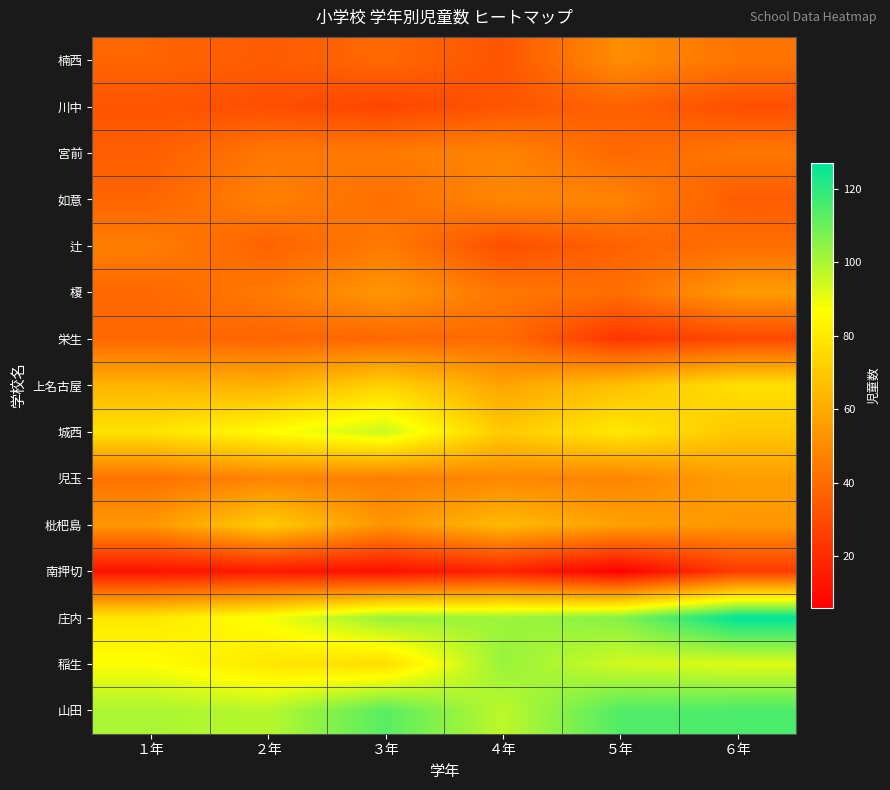

Reading left to right, what are all the values shown in this chart?

楠西: １年=38	２年=35	３年=39	４年=33	５年=51	６年=43
川中: １年=33	２年=31	３年=28	４年=33	５年=37	６年=31
宮前: １年=36	２年=44	３年=45	４年=48	５年=39	６年=44
如意: １年=38	２年=47	３年=41	４年=49	５年=48	６年=35
辻: １年=46	２年=37	３年=45	４年=31	５年=37	６年=41
榎: １年=39	２年=45	３年=54	４年=44	５年=41	６年=55
栄生: １年=39	２年=38	３年=39	４年=40	５年=23	６年=29
上名古屋: １年=63	２年=62	３年=73	４年=58	５年=67	６年=77
城西: １年=78	２年=86	３年=95	４年=70	５年=80	６年=69
児玉: １年=42	２年=48	３年=46	４年=49	５年=48	６年=56
枇杷島: １年=54	２年=71	３年=53	４年=65	５年=57	６年=54
南押切: １年=12	２年=14	３年=11	４年=17	５年=6	６年=25
庄内: １年=79	２年=88	３年=103	４年=102	５年=106	６年=127
稲生: １年=87	２年=79	３年=76	４年=103	５年=94	６年=92
山田: １年=100	２年=98	３年=113	４年=97	５年=114	６年=115